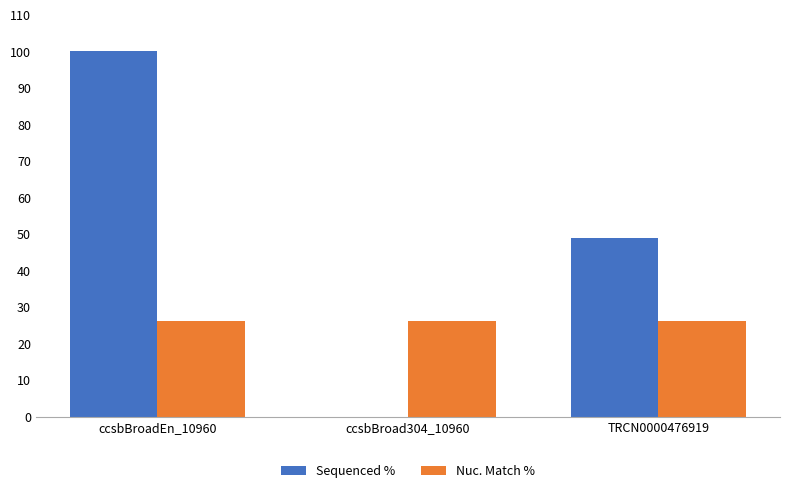

What is the maximum value shown in the chart?

100.0